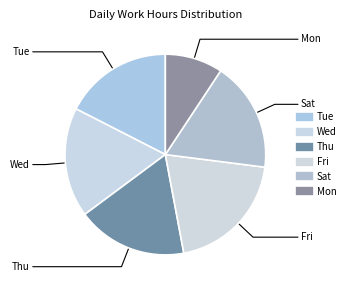

How many slices are in this pie chart?

6